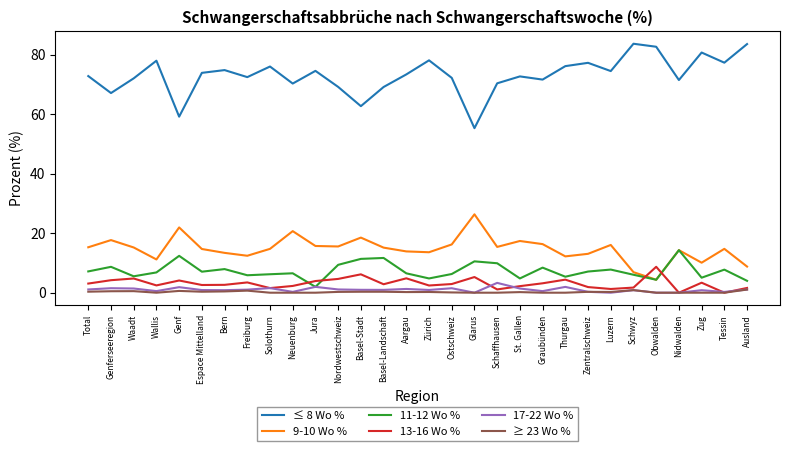

What is the sum of all 11-12 Wo % values?

221.4